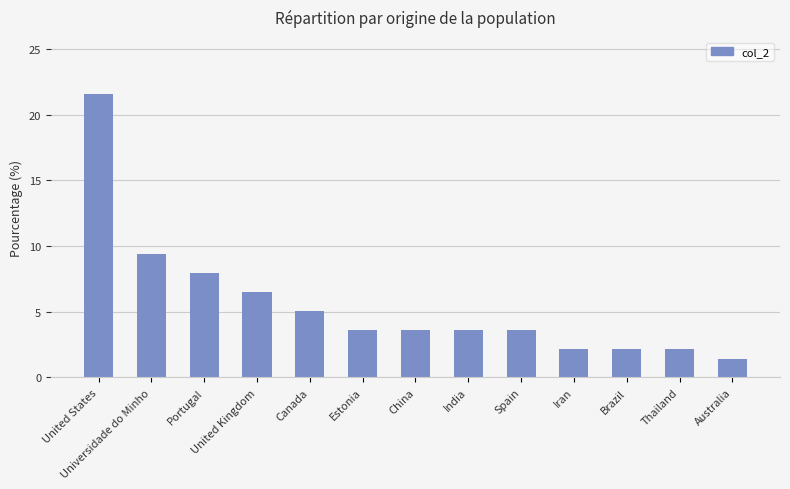

What position from the left is Brazil?

11